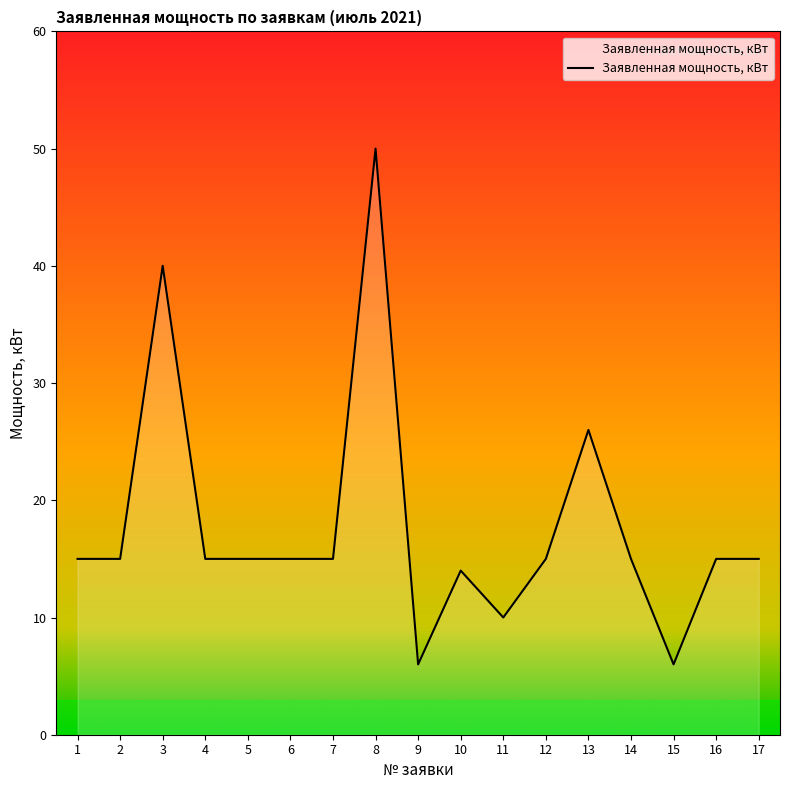

What is the change in value from 6 to 8?

+35